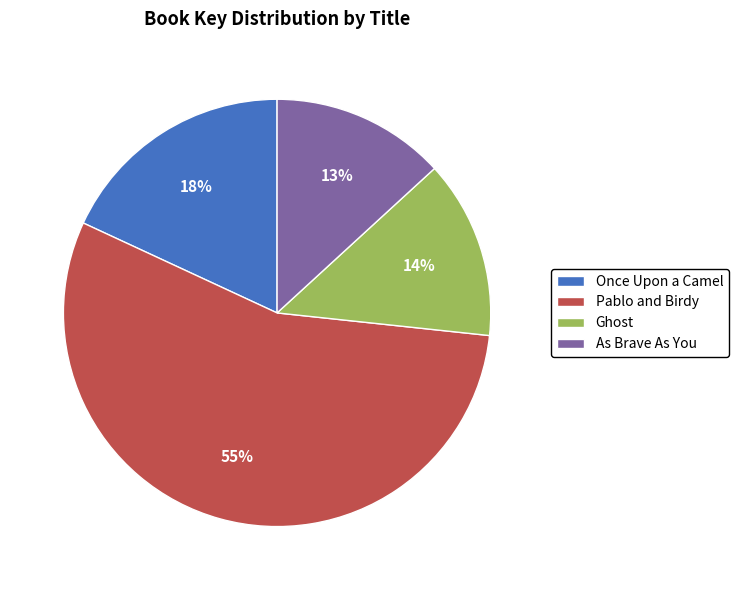

How many segments does this pie chart have?

4